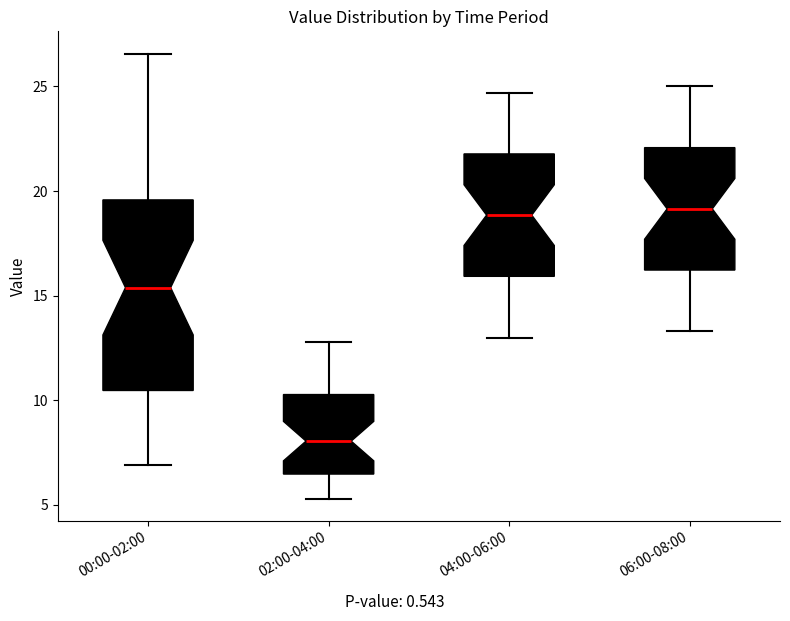

Reading left to right, transcribe this box plot: for each box, give where its median line is, the range the box spans, and where its two whiskers end, as read against the y-axis. The values are not printed on the chart, so give them approximately, as read against the axis.

00:00-02:00: median 15.5, box 10.5 to 19.5, whiskers 7.0 to 26.5
02:00-04:00: median 8.0, box 6.5 to 10.5, whiskers 5.5 to 13.0
04:00-06:00: median 19.0, box 16.0 to 22.0, whiskers 13.0 to 24.5
06:00-08:00: median 19.0, box 16.0 to 22.0, whiskers 13.5 to 25.0